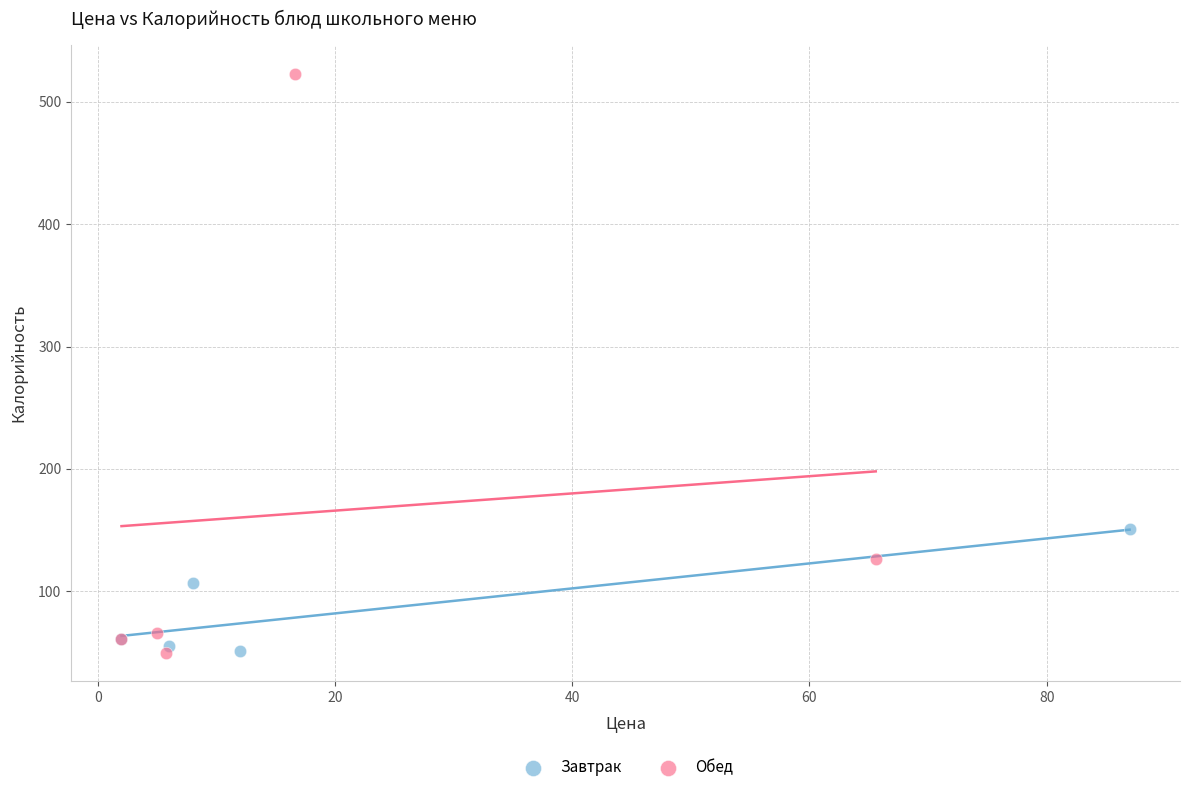

Which series contains the highest Y value?

Обед